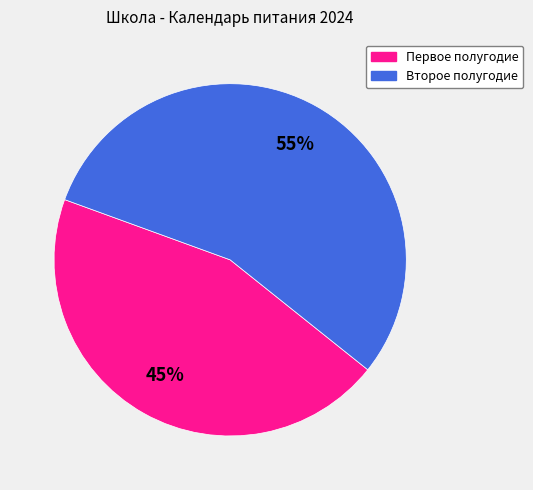

Is there any slice that represents more than half of the pie?

Yes